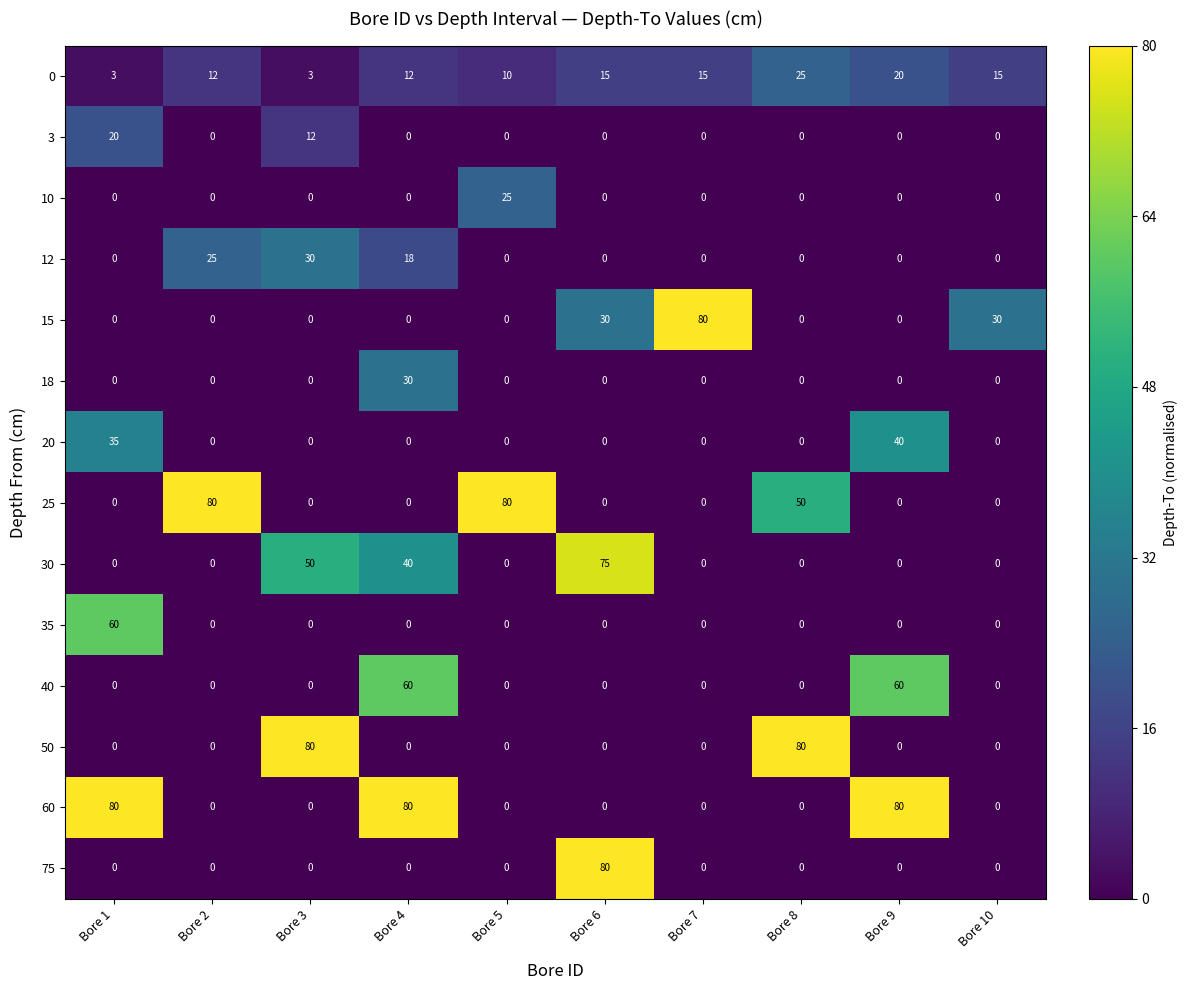

What is the sum of the 30 values at Bore 4 and Bore 9?

40